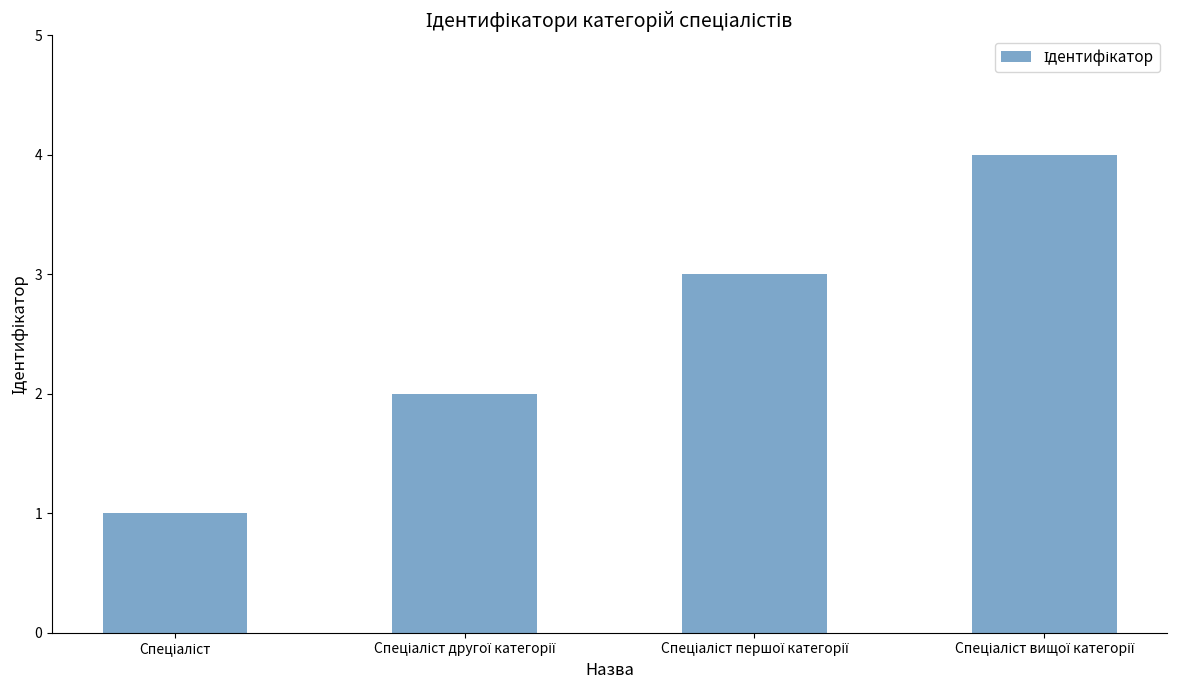

What is the sum of all values?

10